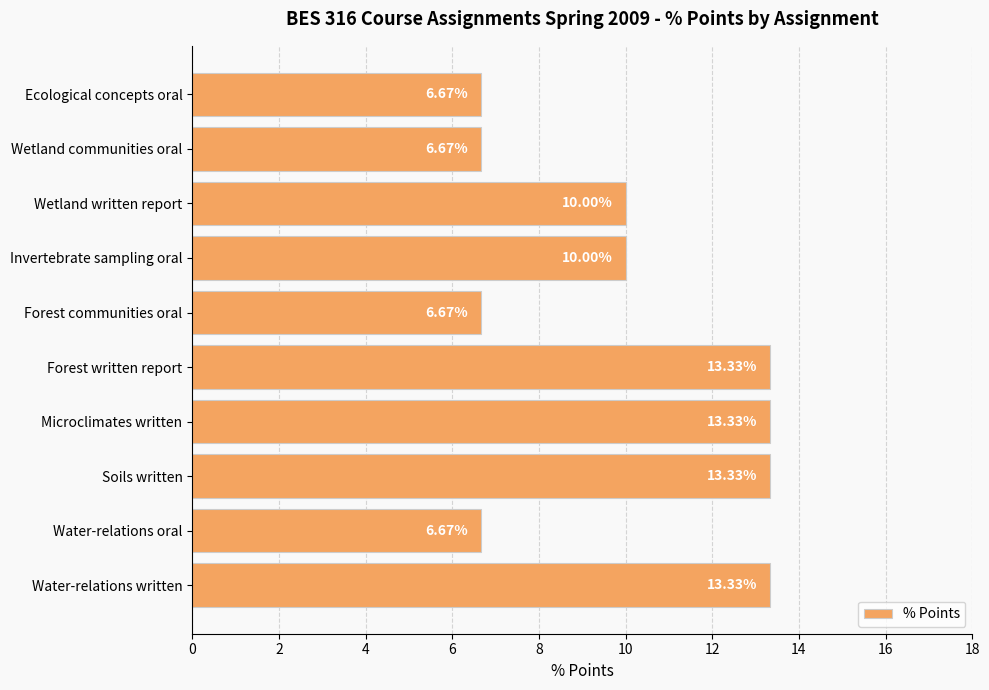

What is the difference between the maximum and minimum values?

6.7